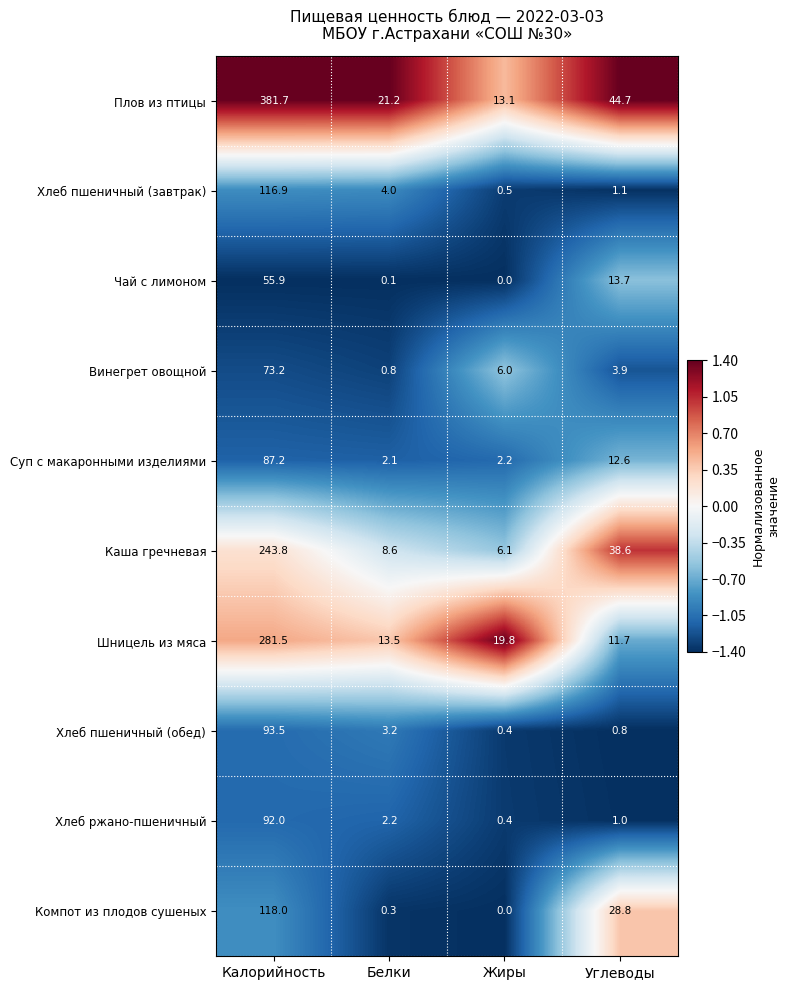

The Каша гречневая series shows 38.6 at Углеводы. True or false?

True